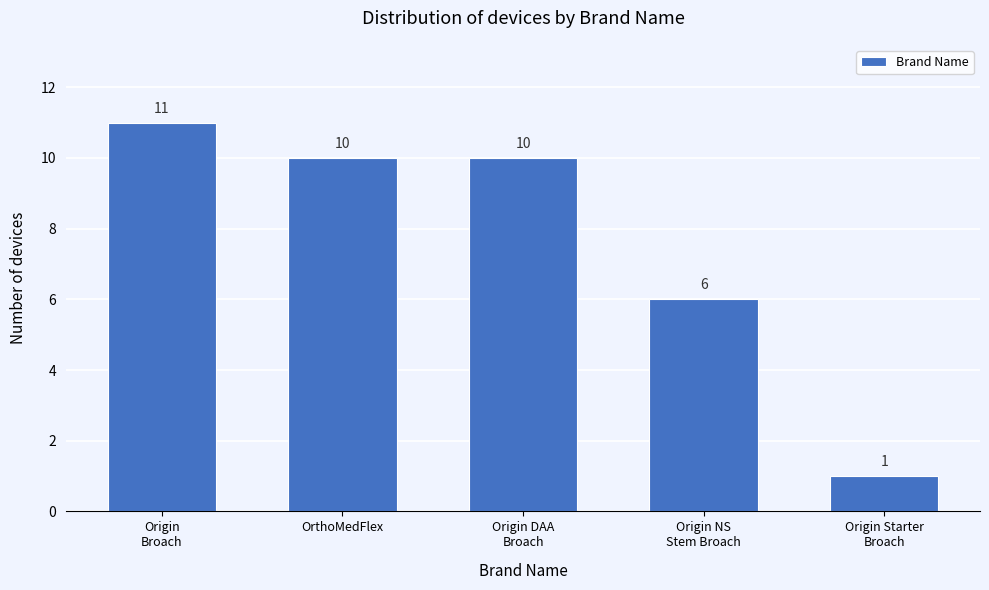

Reading left to right, transcribe all the data shown in this chart.

11	10	10	6	1